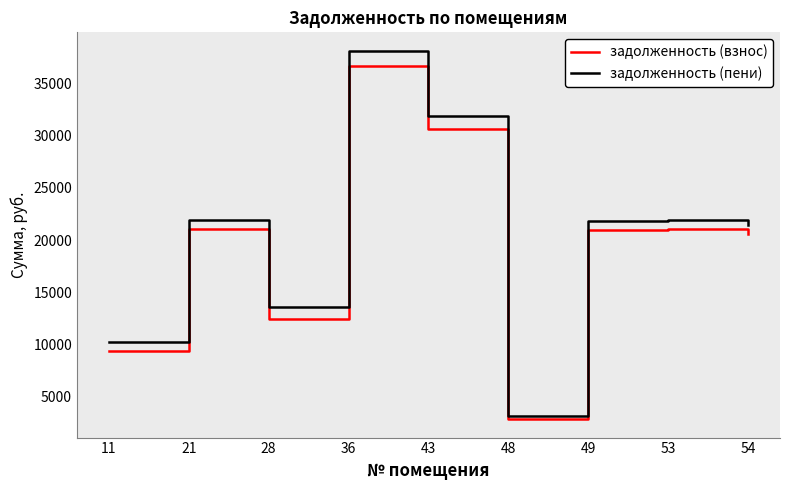

At which label is задолженность (пени) closest to 20664?

54